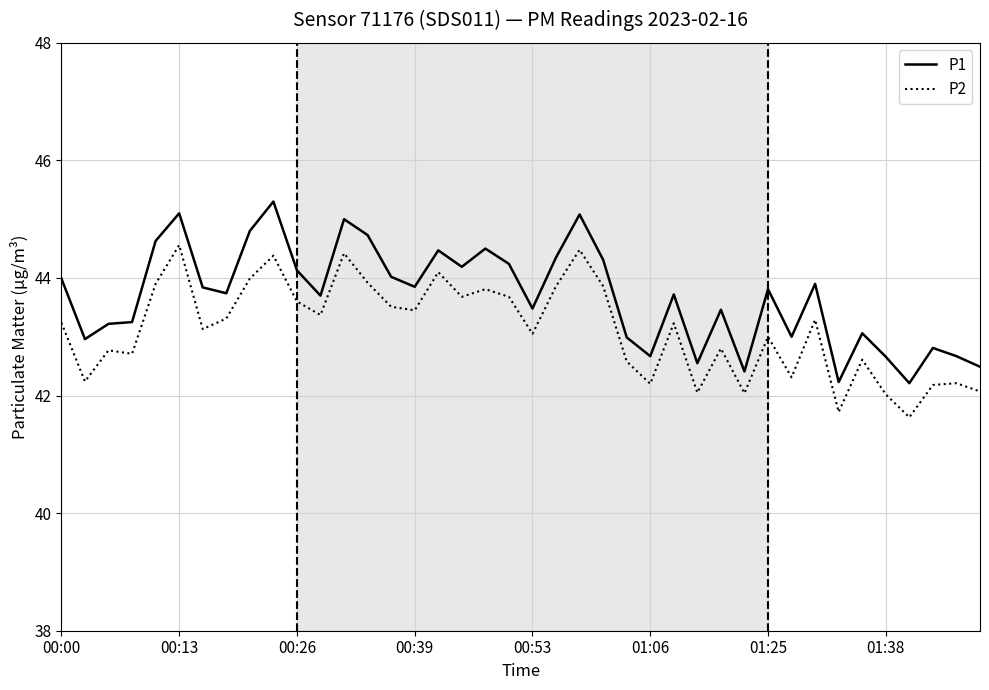

What is the lowest value of the P1 series?

42.2